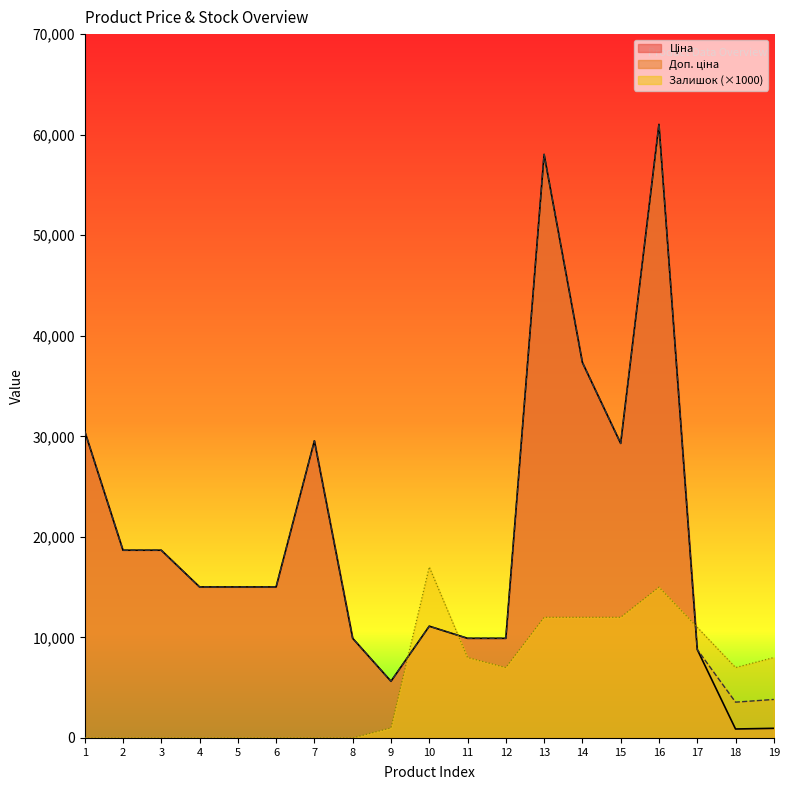

What is the value of the Ціна point at the 15th from the left?

29294.9